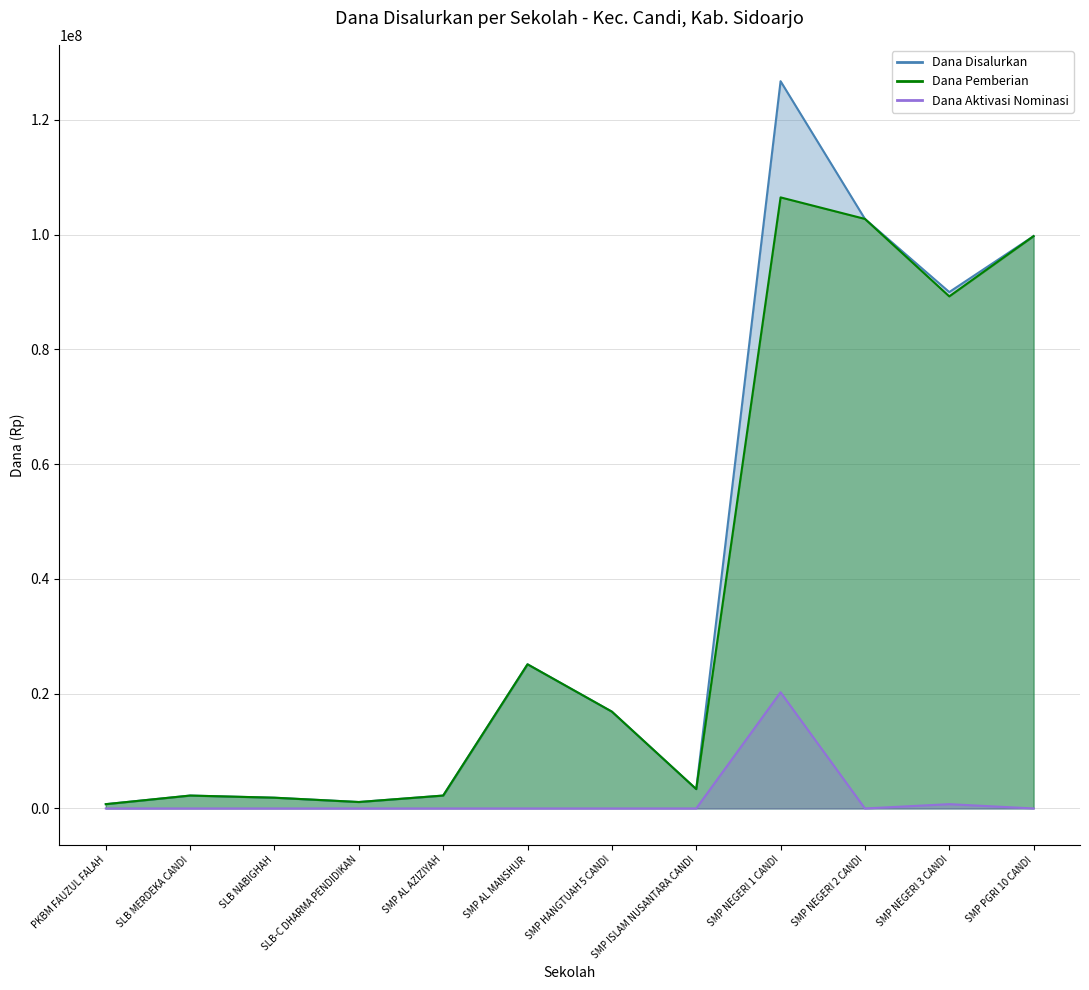

Reading right to left, transcribe all the data shown in this chart.

Dana Disalurkan: SMP PGRI 10 CANDI=99750000	SMP NEGERI 3 CANDI=90000000	SMP NEGERI 2 CANDI=102750000	SMP NEGERI 1 CANDI=126750000	SMP ISLAM NUSANTARA CANDI=3375000	SMP HANGTUAH 5 CANDI=16875000	SMP AL MANSHUR=25125000	SMP AL AZIZIYAH=2250000	SLB-C DHARMA PENDIDIKAN=1125000	SLB NABIGHAH=1875000	SLB MERDEKA CANDI=2250000	PKBM FAUZUL FALAH=750000
Dana Pemberian: SMP PGRI 10 CANDI=99750000	SMP NEGERI 3 CANDI=89250000	SMP NEGERI 2 CANDI=102750000	SMP NEGERI 1 CANDI=106500000	SMP ISLAM NUSANTARA CANDI=3375000	SMP HANGTUAH 5 CANDI=16875000	SMP AL MANSHUR=25125000	SMP AL AZIZIYAH=2250000	SLB-C DHARMA PENDIDIKAN=1125000	SLB NABIGHAH=1875000	SLB MERDEKA CANDI=2250000	PKBM FAUZUL FALAH=750000
Dana Aktivasi Nominasi: SMP PGRI 10 CANDI=0	SMP NEGERI 3 CANDI=750000	SMP NEGERI 2 CANDI=0	SMP NEGERI 1 CANDI=20250000	SMP ISLAM NUSANTARA CANDI=0	SMP HANGTUAH 5 CANDI=0	SMP AL MANSHUR=0	SMP AL AZIZIYAH=0	SLB-C DHARMA PENDIDIKAN=0	SLB NABIGHAH=0	SLB MERDEKA CANDI=0	PKBM FAUZUL FALAH=0